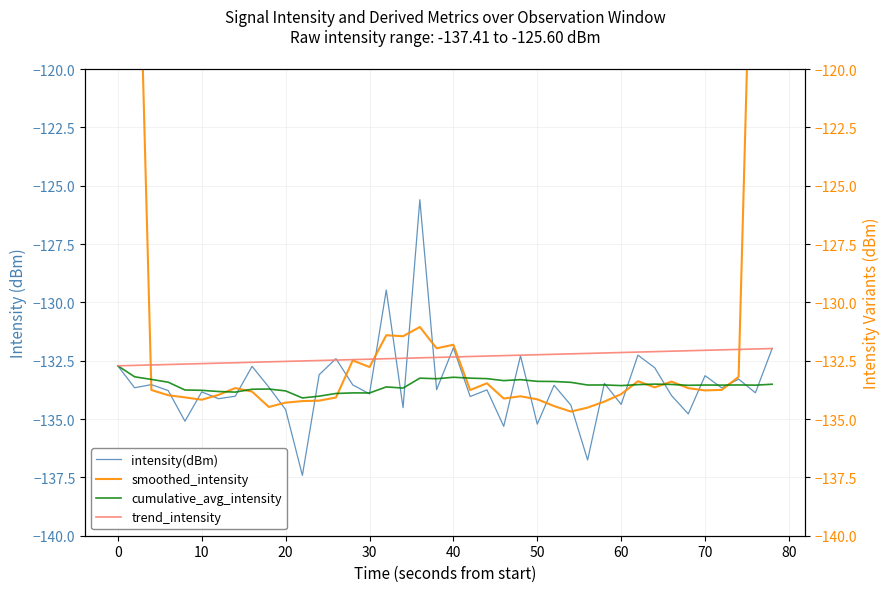

Reading right to left, what are all the values shown in this chart?

intensity(dBm): -132.0	-133.9	-133.3	-133.7	-133.1	-134.8	-134.0	-132.8	-132.3	-134.4	-133.5	-136.8	-134.4	-133.6	-135.2	-132.3	-135.3	-133.7	-134.0	-131.9	-133.7	-125.6	-134.5	-129.5	-133.9	-133.5	-132.4	-133.1	-137.4	-134.6	-133.6	-132.7	-134.0	-134.1	-133.8	-135.1	-133.8	-133.5	-133.7	-132.7
smoothed_intensity: -79.8	-106.6	-133.2	-133.7	-133.8	-133.7	-133.4	-133.6	-133.4	-133.9	-134.3	-134.5	-134.7	-134.4	-134.2	-134.0	-134.1	-133.5	-133.8	-131.8	-132.0	-131.1	-131.4	-131.4	-132.8	-132.5	-134.1	-134.2	-134.2	-134.3	-134.5	-133.8	-133.7	-134.0	-134.2	-134.1	-134.0	-133.8	-106.7	-80.0
cumulative_avg_intensity: -133.5	-133.5	-133.5	-133.5	-133.5	-133.6	-133.5	-133.5	-133.5	-133.6	-133.5	-133.5	-133.4	-133.4	-133.4	-133.3	-133.4	-133.3	-133.2	-133.2	-133.3	-133.2	-133.7	-133.6	-133.9	-133.9	-133.9	-134.0	-134.1	-133.8	-133.7	-133.7	-133.8	-133.8	-133.8	-133.8	-133.4	-133.3	-133.2	-132.7
trend_intensity: -132.0	-132.0	-132.0	-132.0	-132.1	-132.1	-132.1	-132.1	-132.1	-132.1	-132.2	-132.2	-132.2	-132.2	-132.2	-132.3	-132.3	-132.3	-132.3	-132.3	-132.4	-132.4	-132.4	-132.4	-132.4	-132.5	-132.5	-132.5	-132.5	-132.5	-132.5	-132.6	-132.6	-132.6	-132.6	-132.6	-132.7	-132.7	-132.7	-132.7